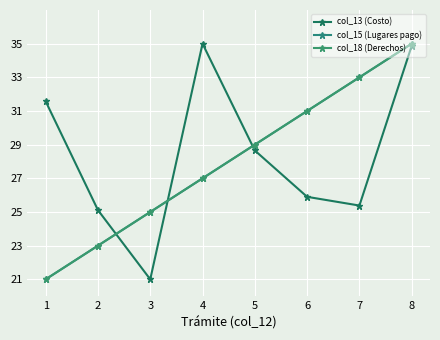

Is this an area chart (filled region under the line)?

No